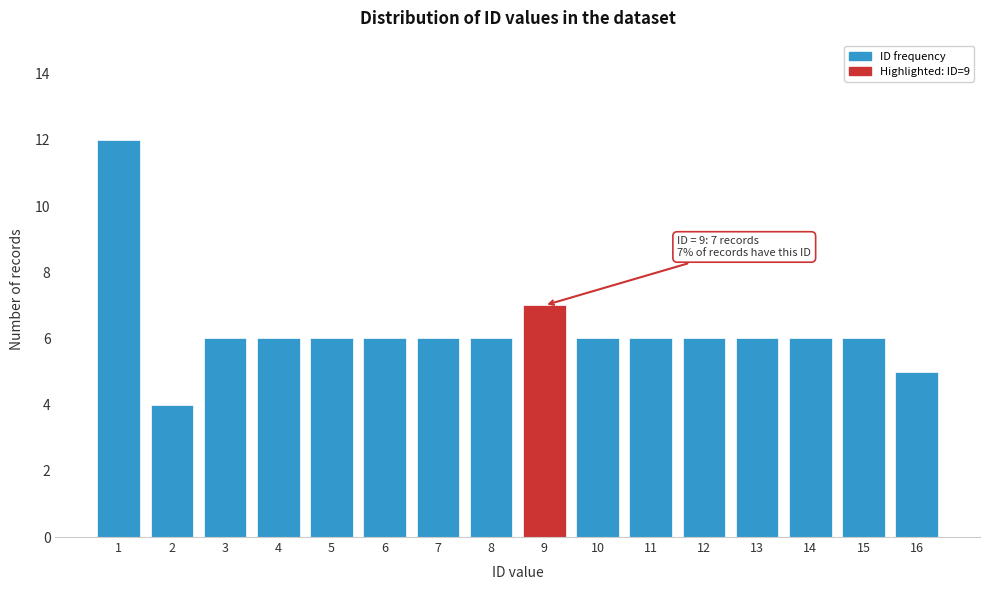

Reading left to right, list all the values displayed in this chart.

12	4	6	6	6	6	6	6	7	6	6	6	6	6	6	5